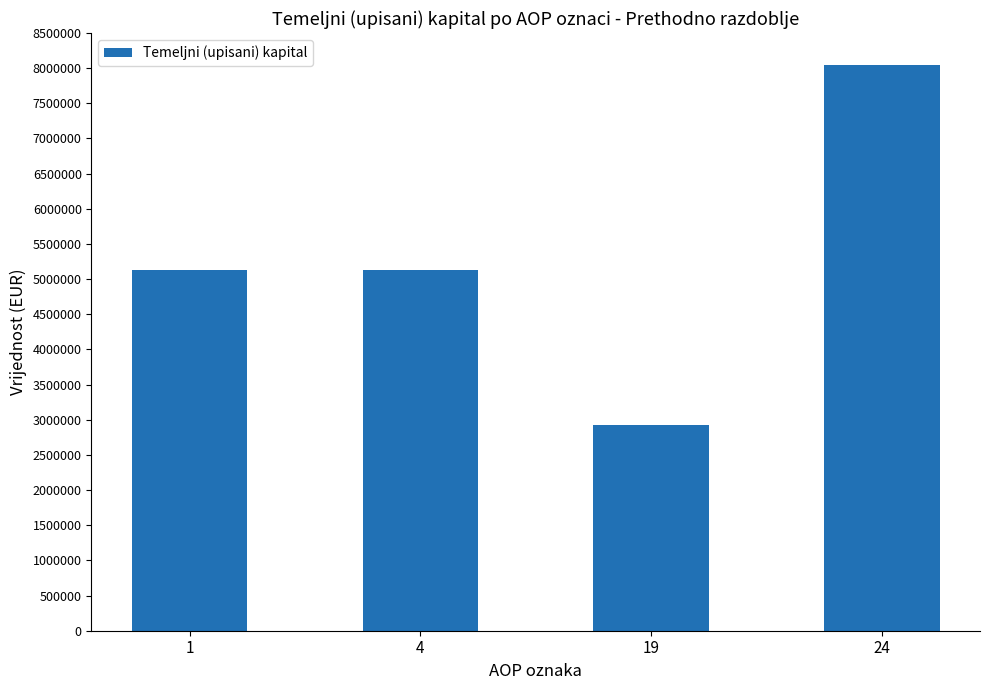

The value at 24 is 8047283. True or false?

True